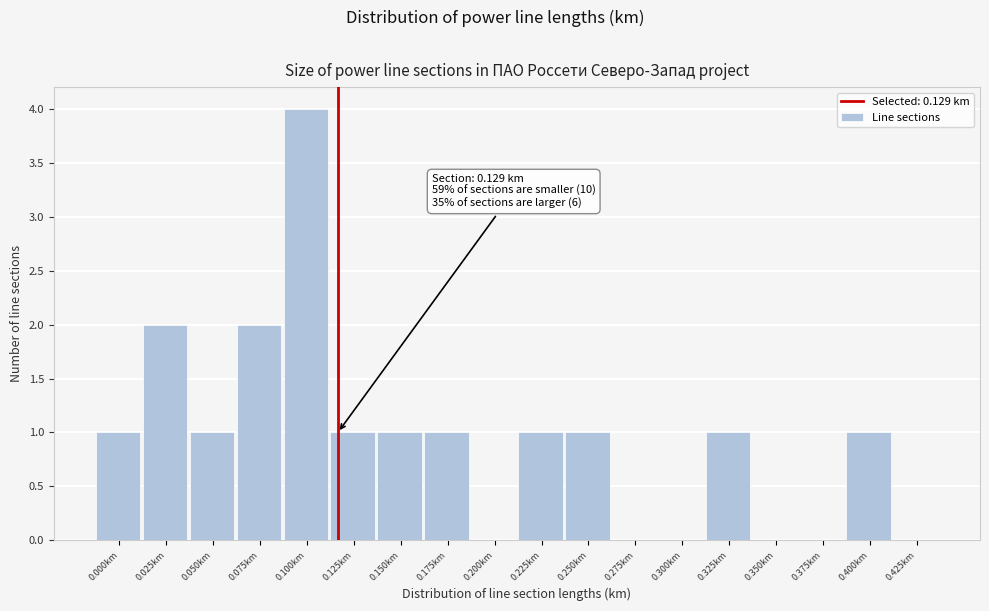

Reading right to left, extract all data points from this chart.

0.425km=0	0.400km=1	0.375km=0	0.350km=0	0.325km=1	0.300km=0	0.275km=0	0.250km=1	0.225km=1	0.200km=0	0.175km=1	0.150km=1	0.125km=1	0.100km=4	0.075km=2	0.050km=1	0.025km=2	0.000km=1